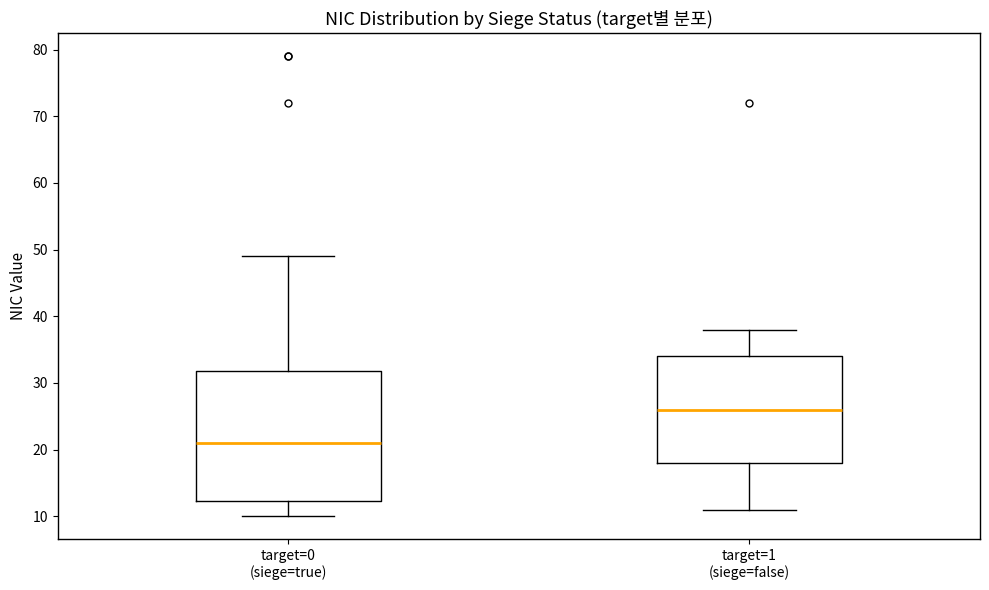

Where does the lower whisker of the box for target=0 (siege=true) end on the y-axis? The values are not printed on the chart, so give them approximately, as read against the axis.

10